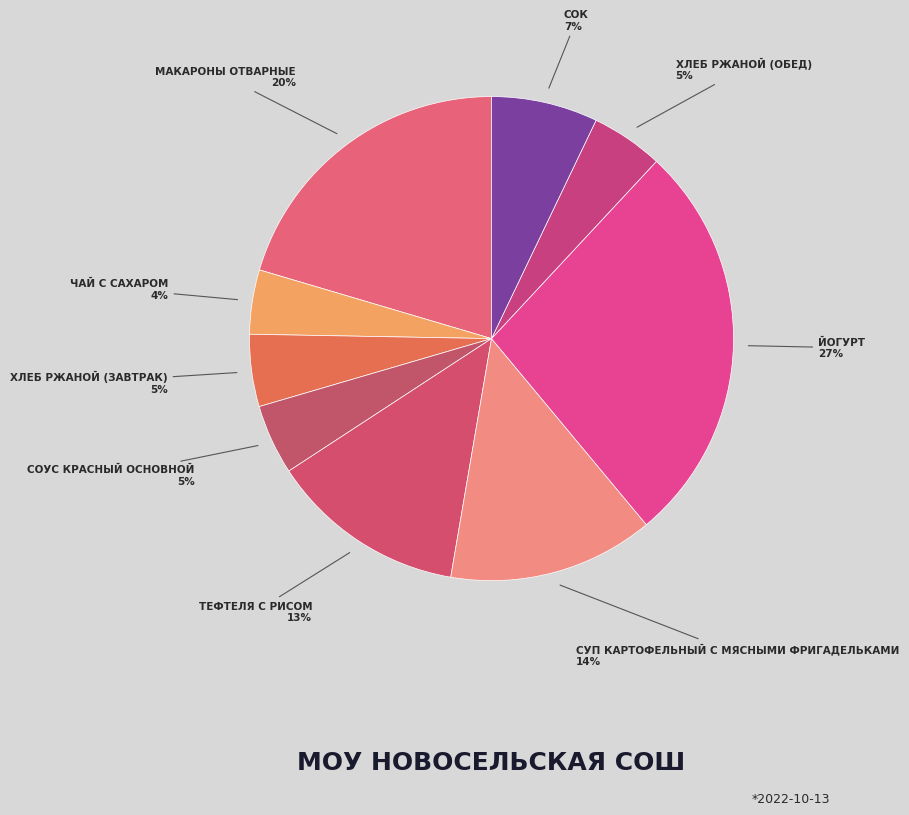

Rank the categories by value from highest to lowest.

йогурт, макароны отварные, суп картофельный с мясными фригадельками, тефтеля с рисом, сок, хлеб ржаной (завтрак), хлеб ржаной (обед), соус красный основной, чай с сахаром